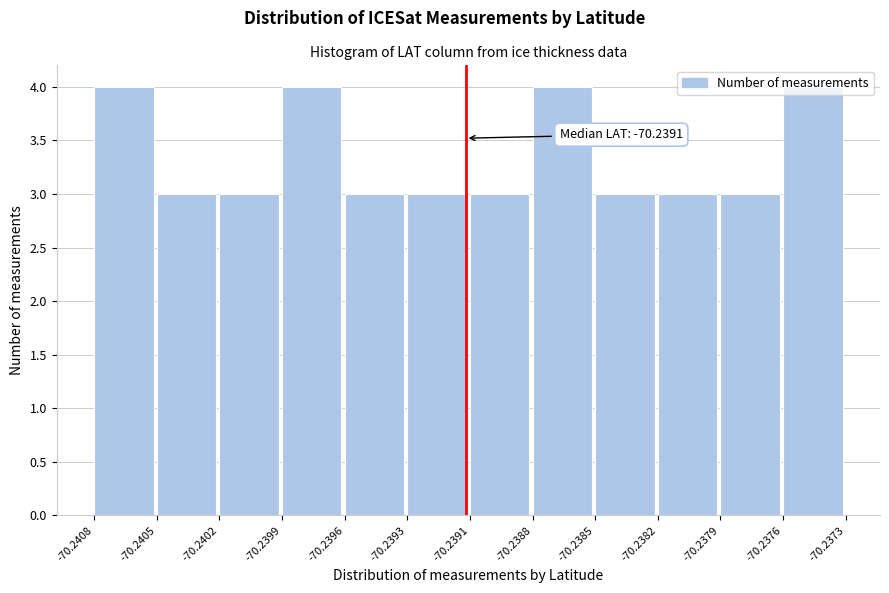

What is the value of the 10th bar from the left?

3